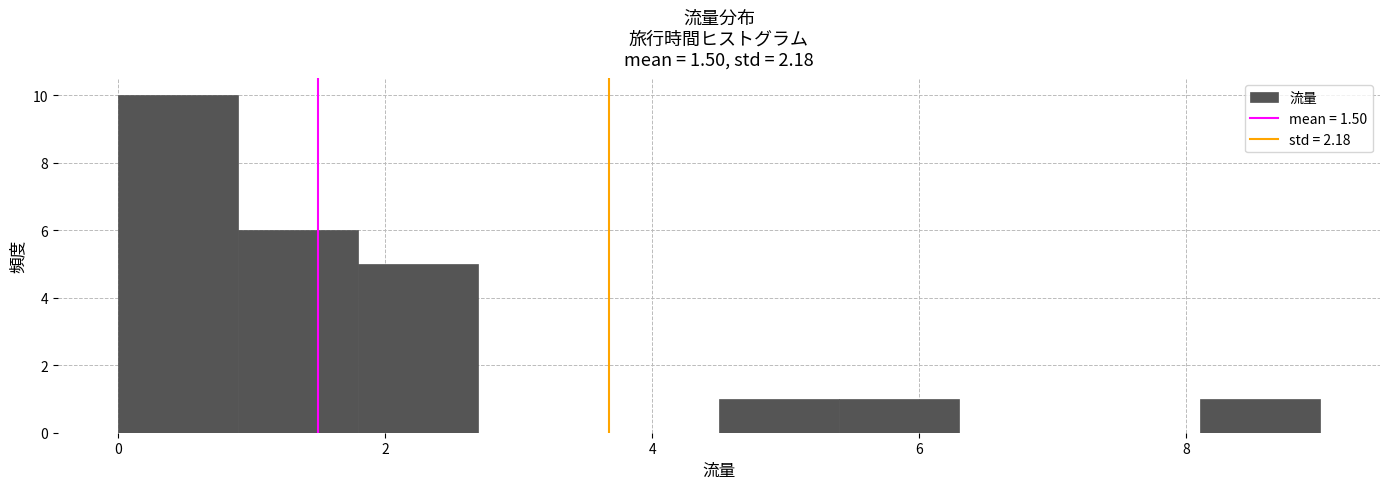

How tall is the bar that spans 4.5 to 5.4 on the x-axis? Neither the bar edges nor the heights are printed on the chart, so give them approximately, as read against the axes.

1